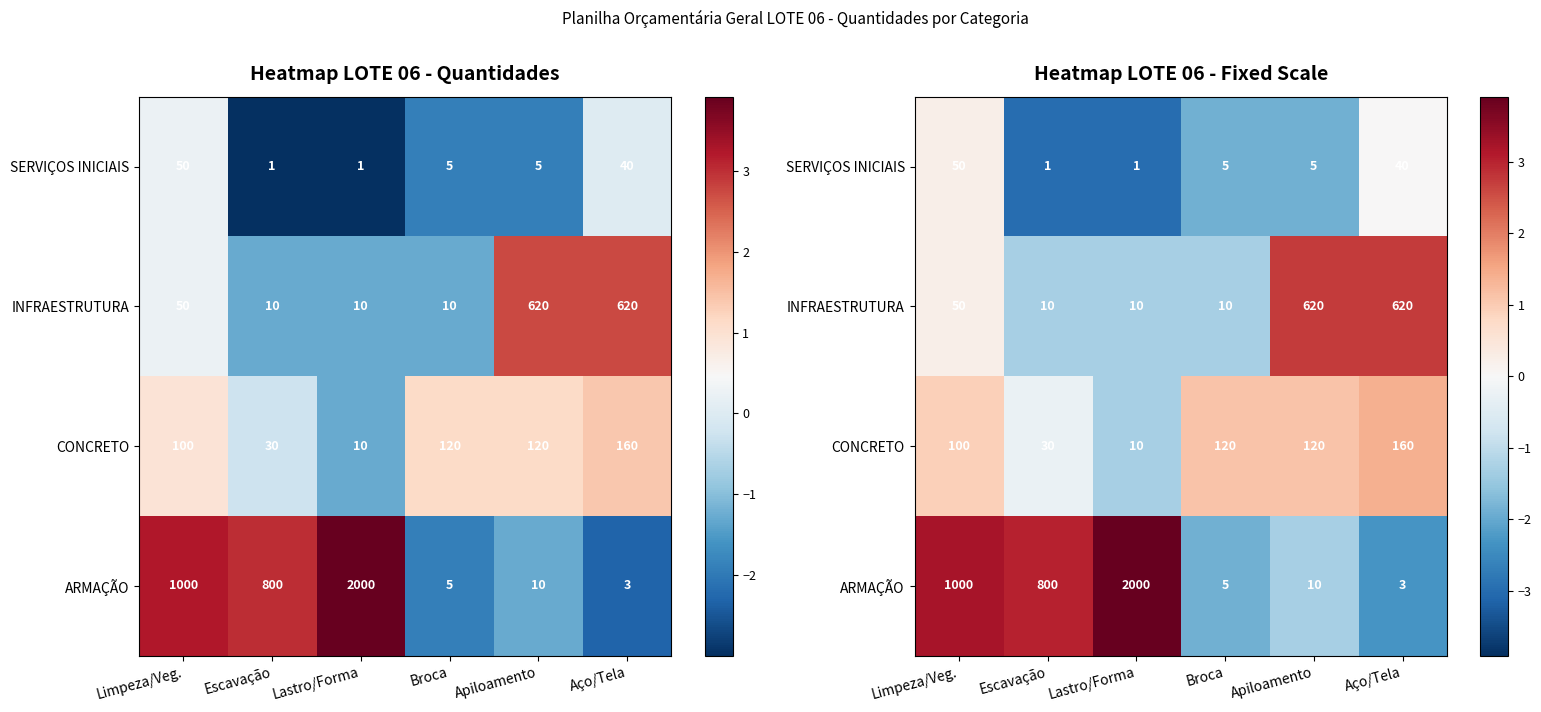

Is the value of CONCRETO at Aço/Tela greater than the value of INFRAESTRUTURA at Limpeza/Veg.?

Yes